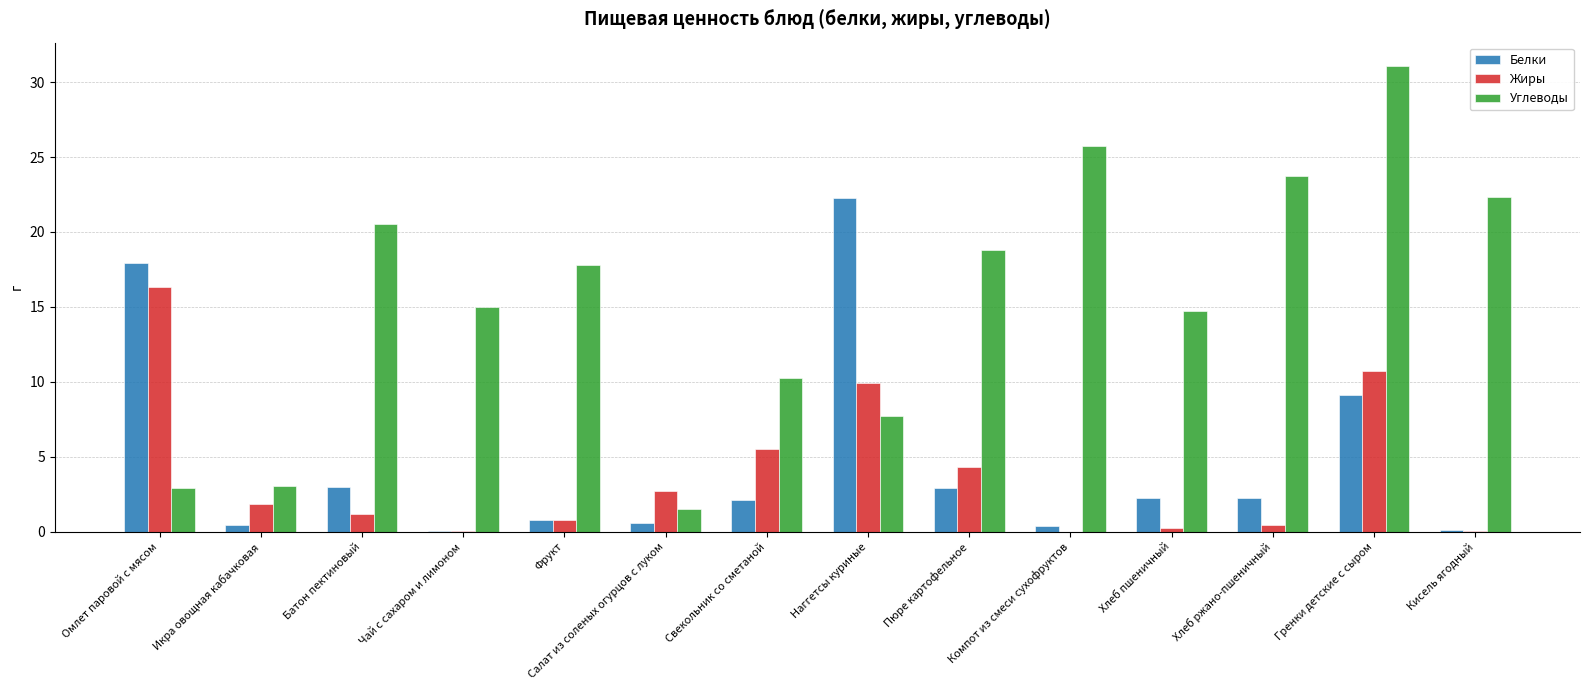

What is the greatest value displayed?

31.1